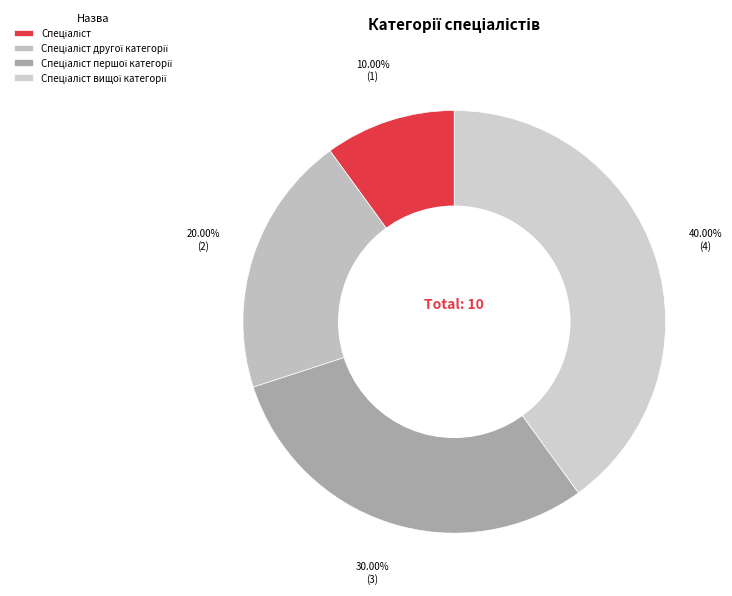

The Спеціаліст slice represents 10% of the pie. True or false?

True